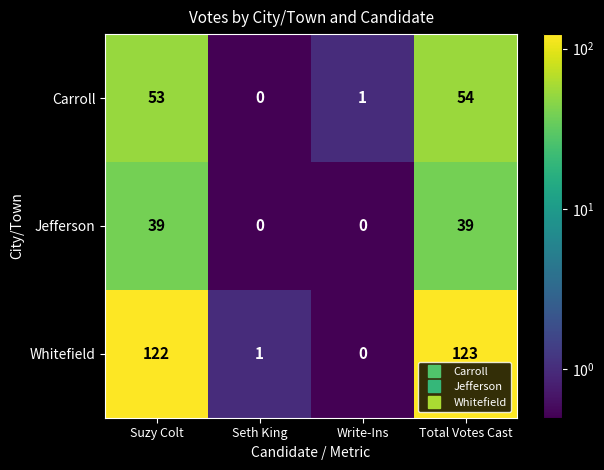

What is the maximum value for Carroll?

54